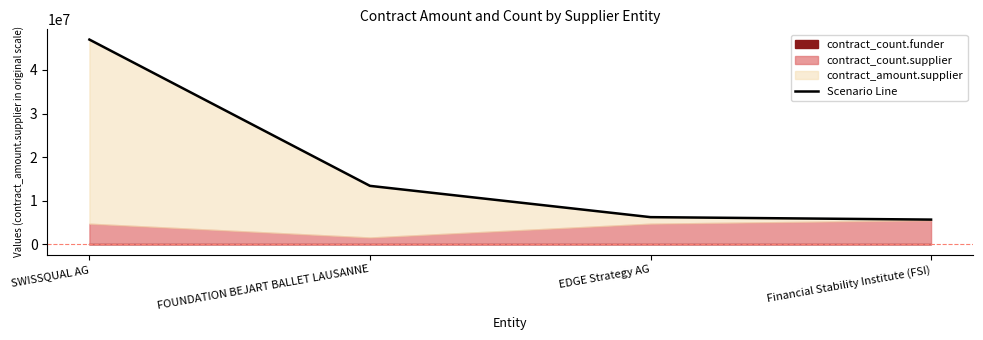

What is the difference between the values at SWISSQUAL AG and EDGE Strategy AG?

40715481.8